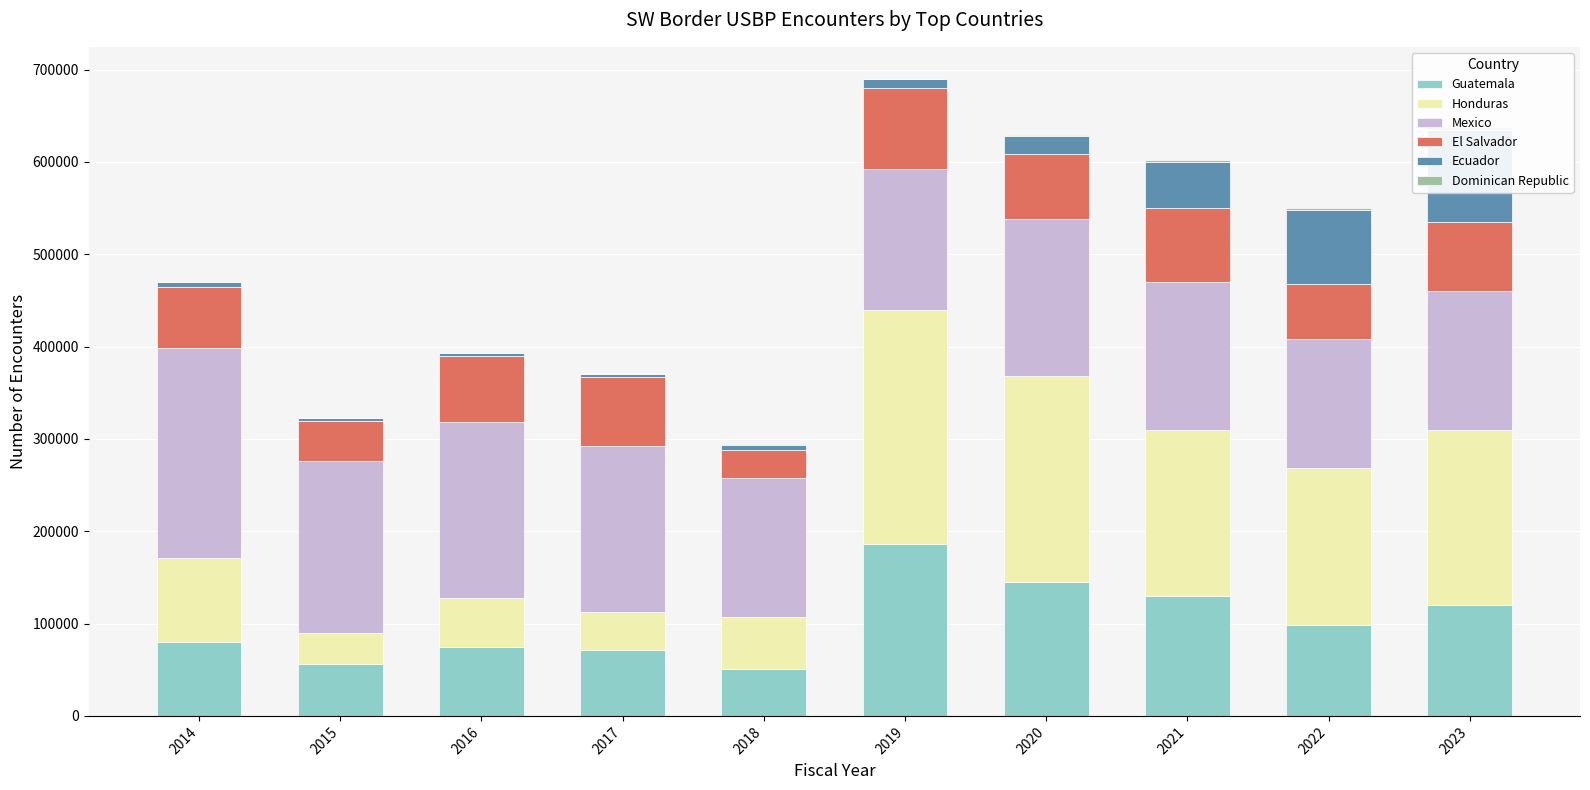

The value of Honduras at 2017 is 18675. True or false?

False